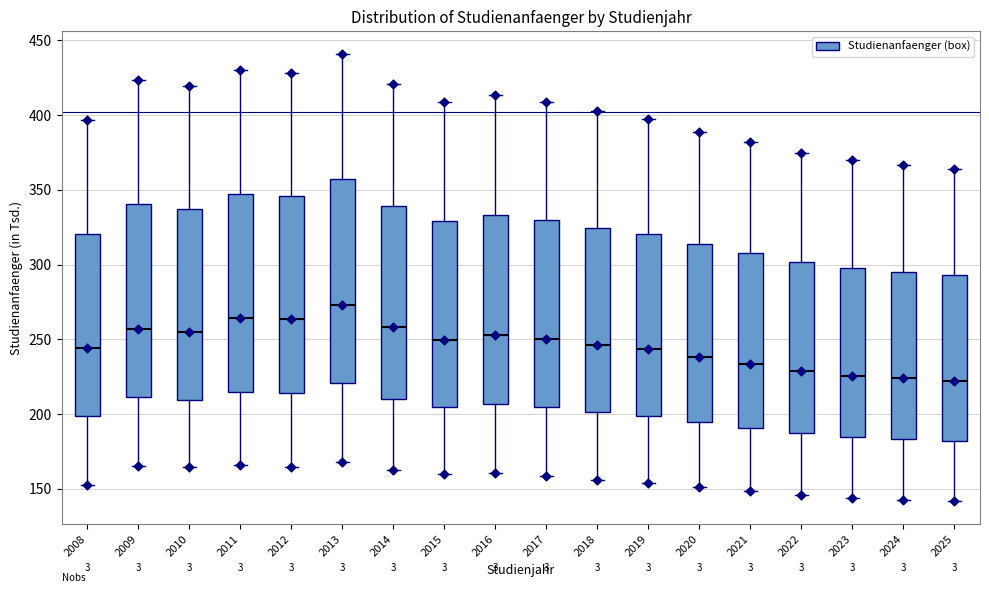

Where does the upper whisker of the box at x = 2014 end on the y-axis? The values are not printed on the chart, so give them approximately, as read against the axis.

420